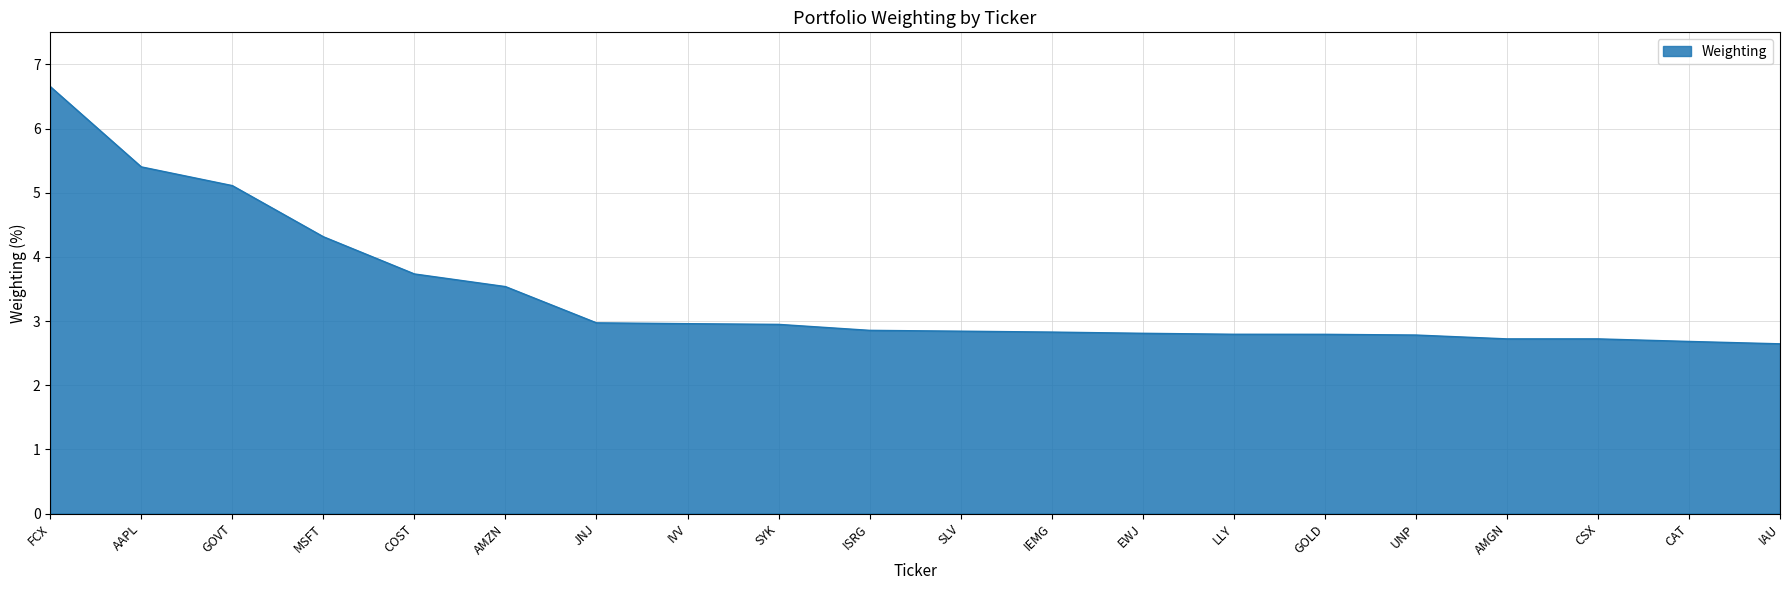

What is the ratio of the value at SLV to the value at UNP?

1.0